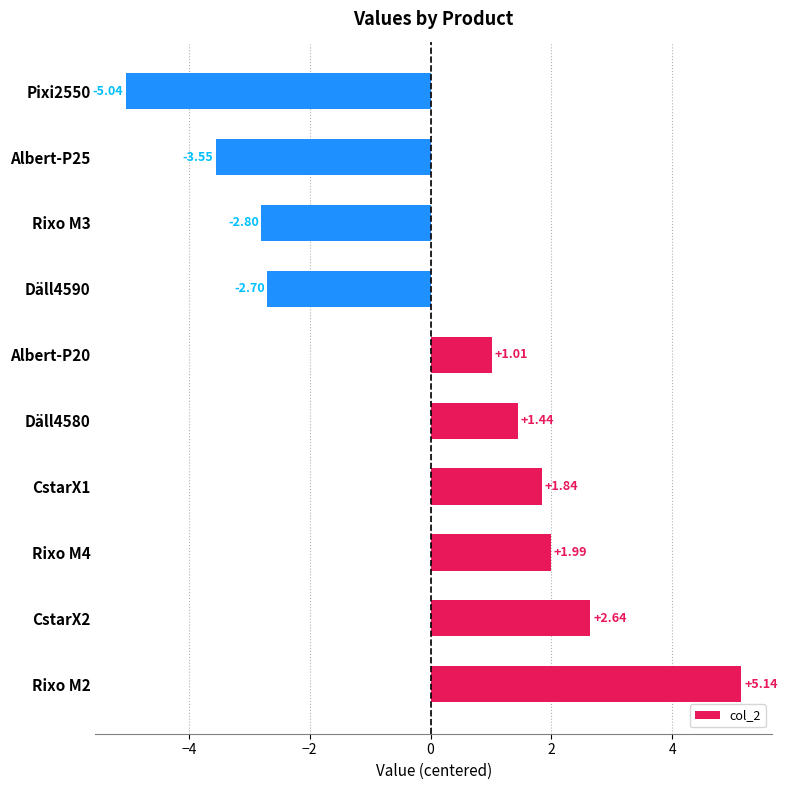

Which has a higher value, Däll4590 or CstarX2?

CstarX2